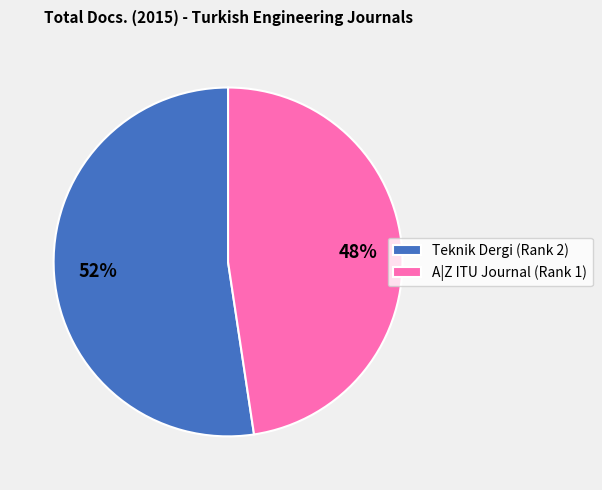

Combined, do A|Z ITU Journal (Rank 1) and Teknik Dergi (Rank 2) account for over 50%?

Yes